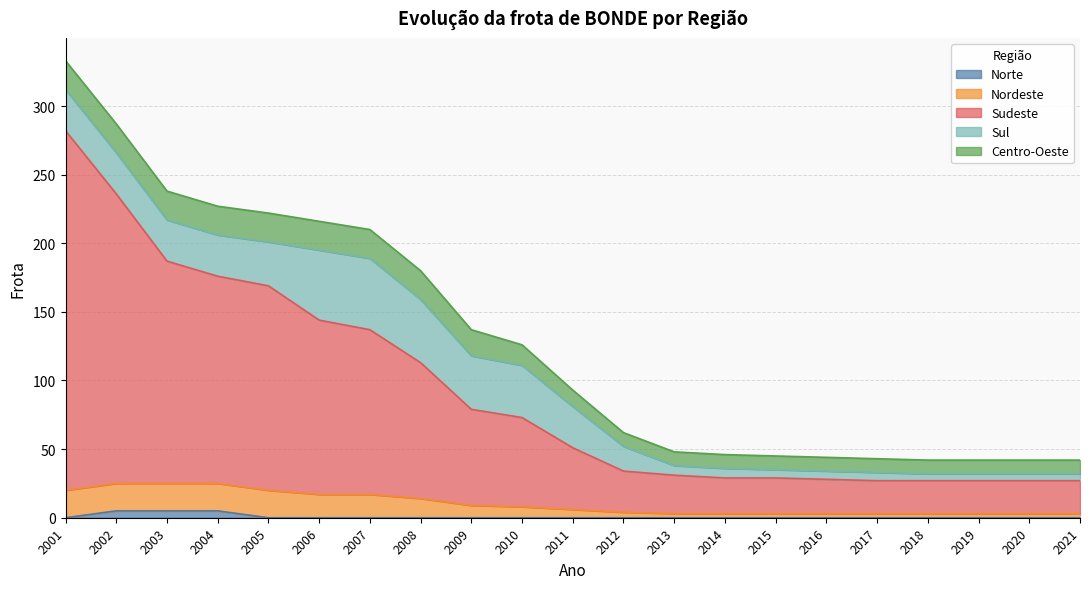

At which category is the sum across all series the highest?

2001